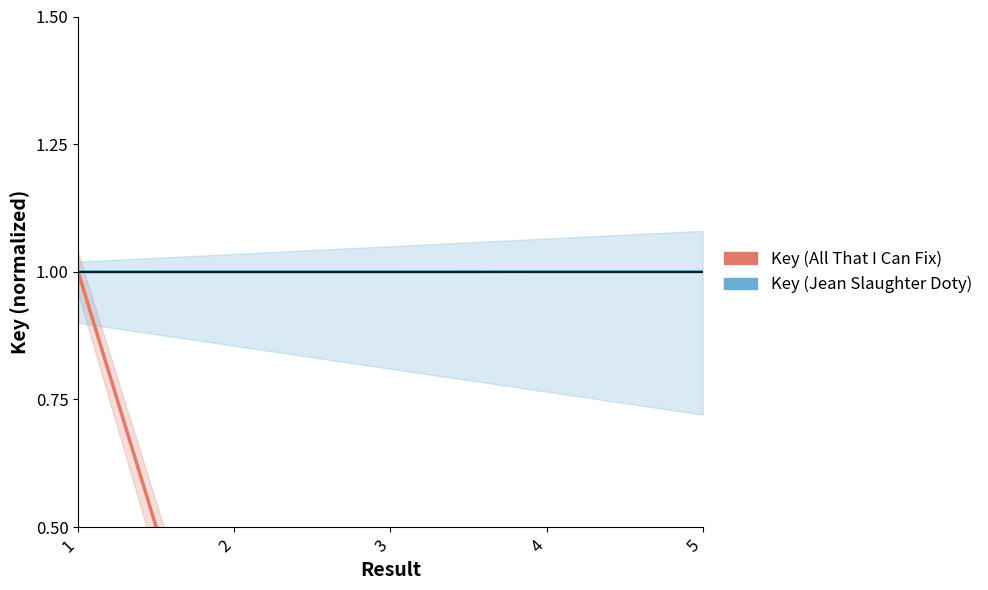

Rank the categories by Key (Jean Slaughter Doty) value from highest to lowest.

4, 5, 3, 2, 1